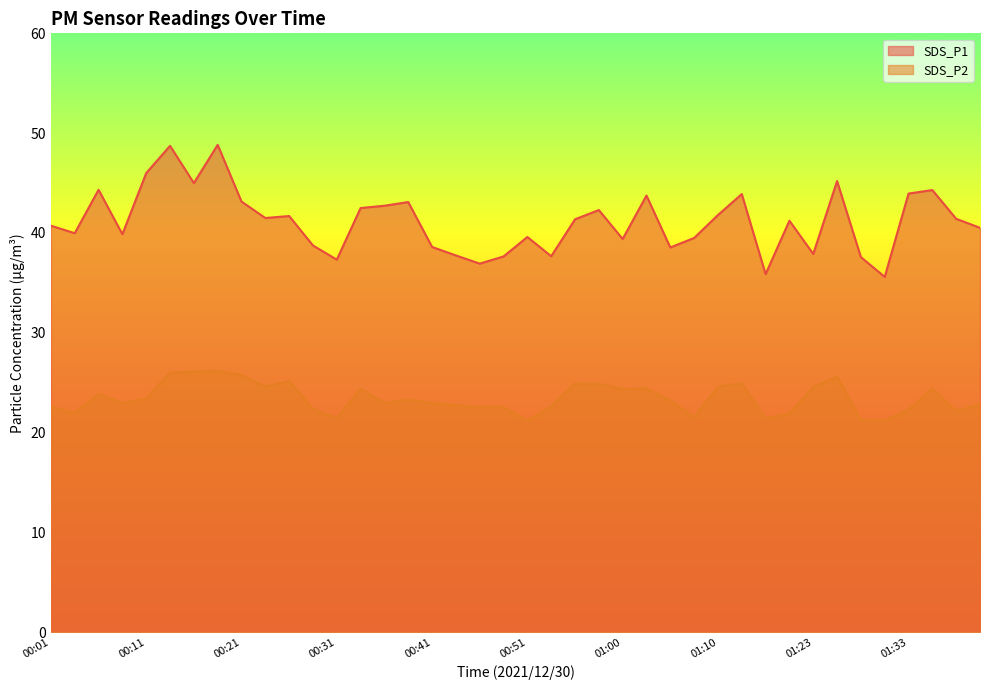

What is the minimum value shown in the chart?

21.2